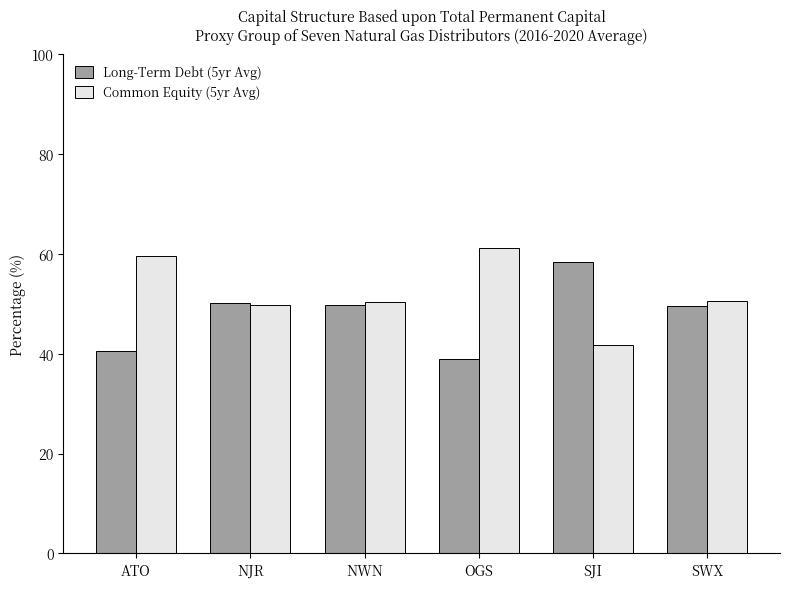

What is the total value across all series at OGS?

100.0